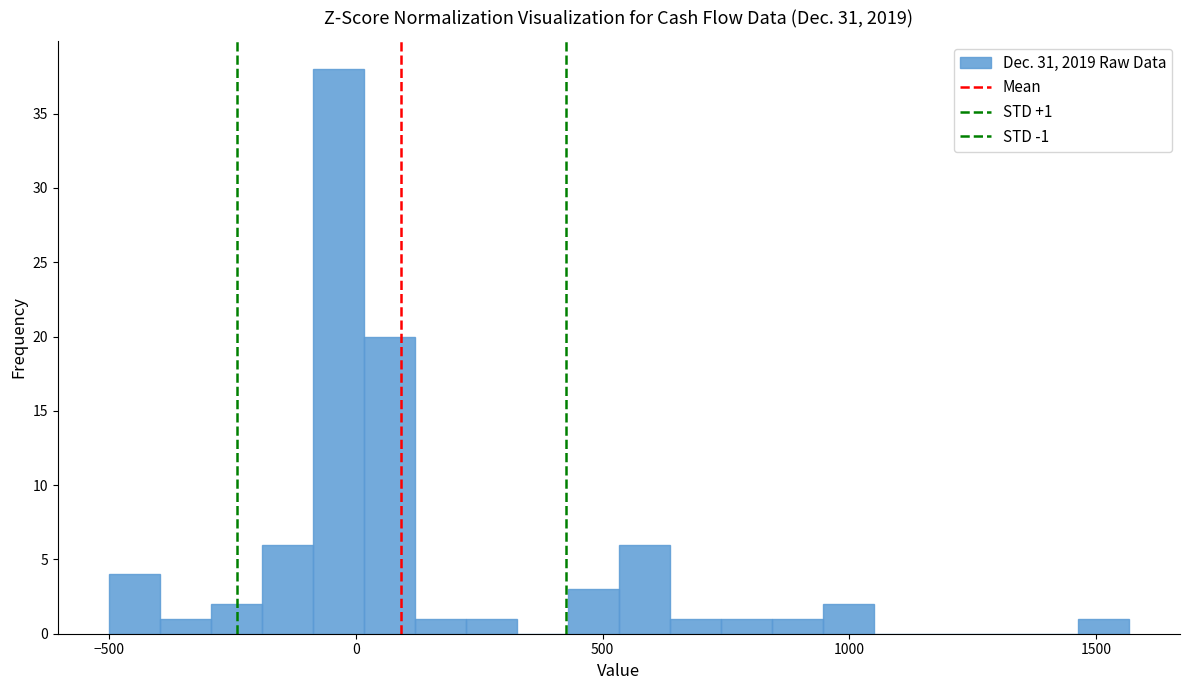

Around what value on the x-axis is the tallest bar? Give the approximate position of its centre, as read against the axis.

-50